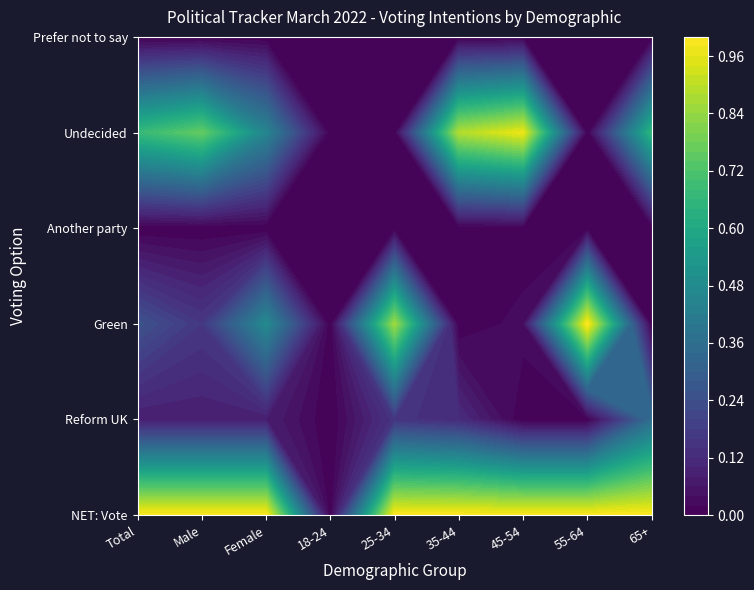

What is the sum of the Total values at Another party and Reform UK?

0.1